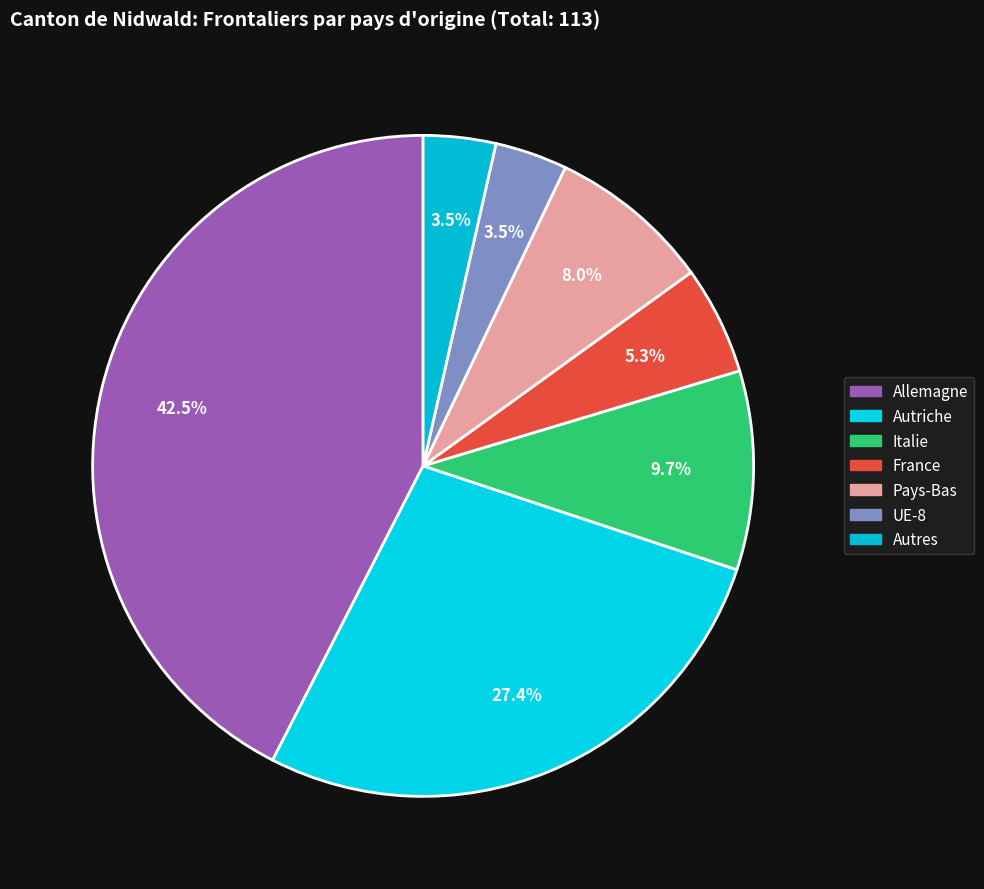

What portion of the pie excludes UE-8?

96.5%